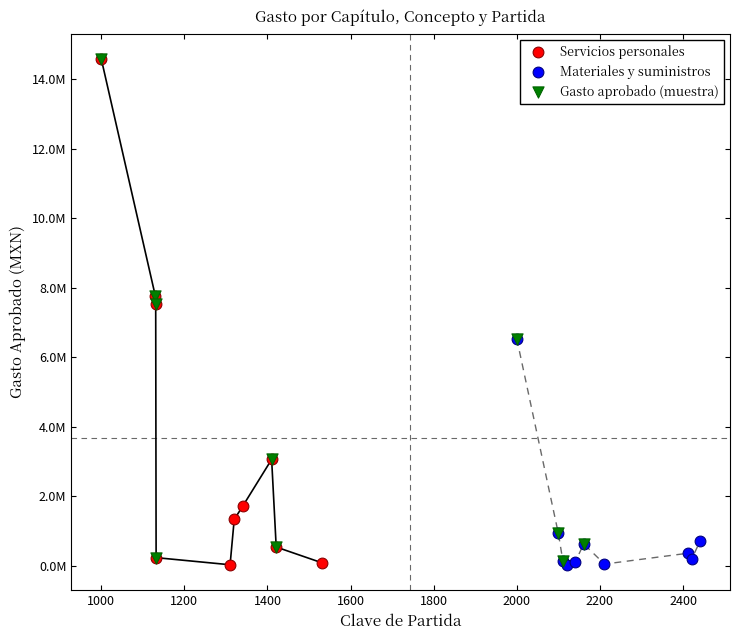

What are all the series names shown in the legend?

Servicios personales, Materiales y suministros, Gasto aprobado (muestra)